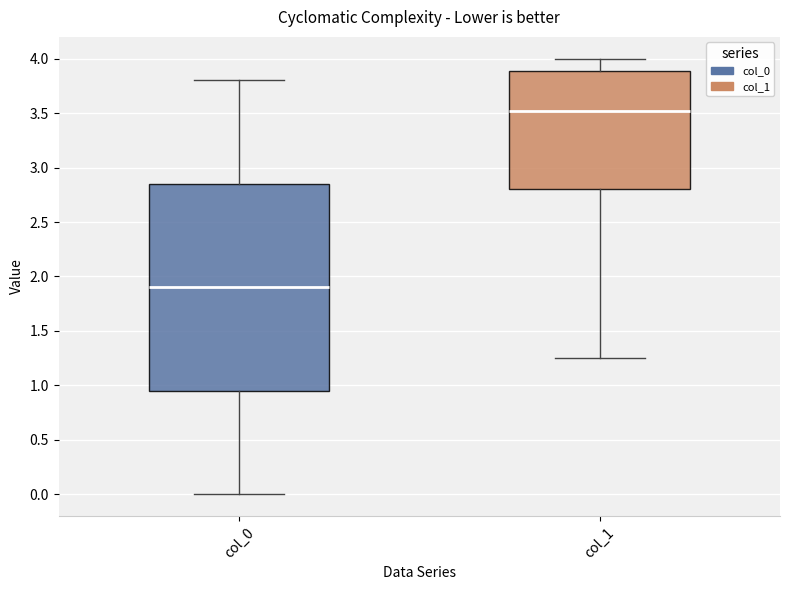

Where is the upper edge of the box for col_0 on the y-axis? The values are not printed on the chart, so give them approximately, as read against the axis.

2.85